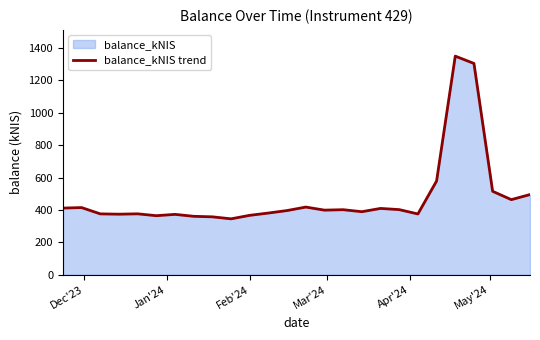

What is the greatest value displayed?

1350.2